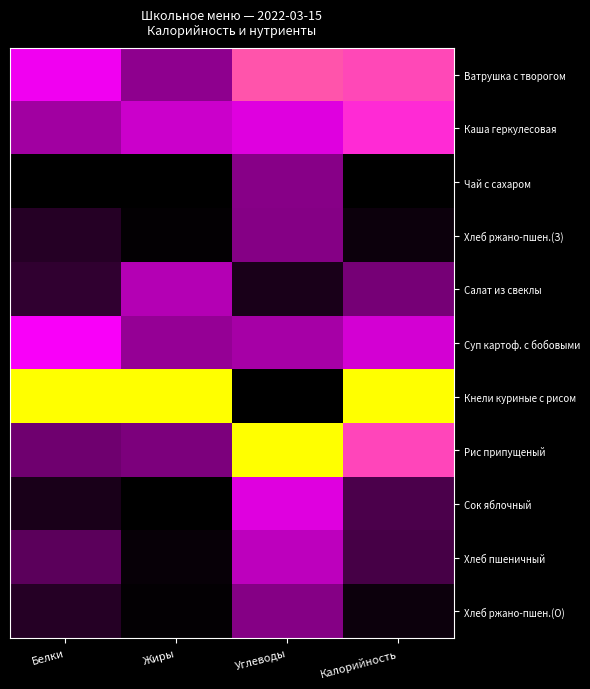

Reading right to left, what are all the values shown in this chart?

Ватрушка с творогом: Калорийность=0.8	Углеводы=0.8	Жиры=0.3	Белки=0.6
Каша геркулесовая: Калорийность=0.7	Углеводы=0.6	Жиры=0.5	Белки=0.4
Чай с сахаром: Калорийность=0.0	Углеводы=0.3	Жиры=0.0	Белки=0.0
Хлеб ржано-пшен.(З): Калорийность=0.0	Углеводы=0.3	Жиры=0.0	Белки=0.1
Салат из свеклы: Калорийность=0.3	Углеводы=0.1	Жиры=0.4	Белки=0.1
Суп картоф. с бобовыми: Калорийность=0.5	Углеводы=0.4	Жиры=0.3	Белки=0.6
Кнели куриные с рисом: Калорийность=1.0	Углеводы=0.0	Жиры=1.0	Белки=1.0
Рис припущеный: Калорийность=0.8	Углеводы=1.0	Жиры=0.3	Белки=0.2
Сок яблочный: Калорийность=0.2	Углеводы=0.6	Жиры=0.0	Белки=0.1
Хлеб пшеничный: Калорийность=0.2	Углеводы=0.4	Жиры=0.0	Белки=0.2
Хлеб ржано-пшен.(О): Калорийность=0.0	Углеводы=0.3	Жиры=0.0	Белки=0.1